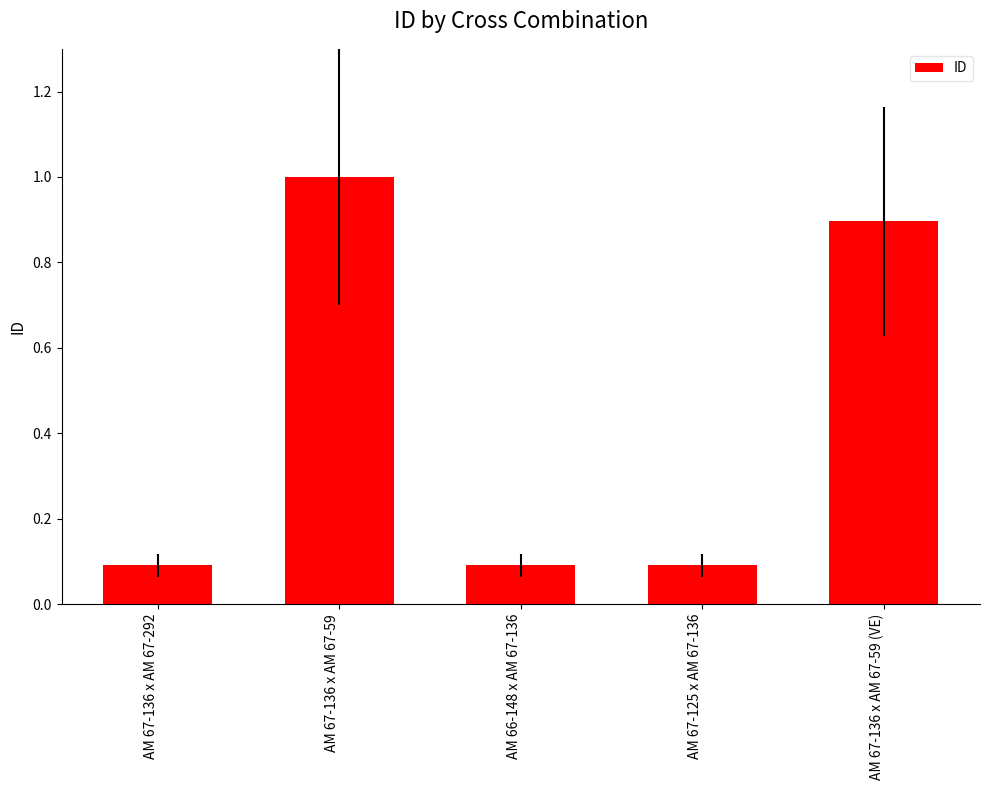

Is it true that the value at AM 67-136 x AM 67-59 is 1.6?

False